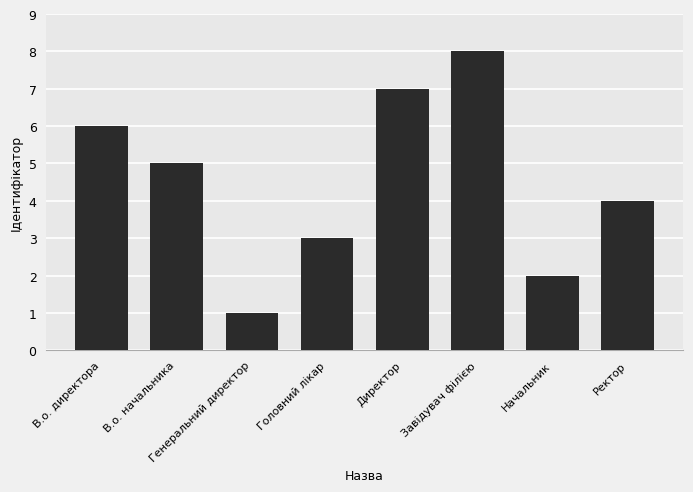

What position from the right is Начальник?

2